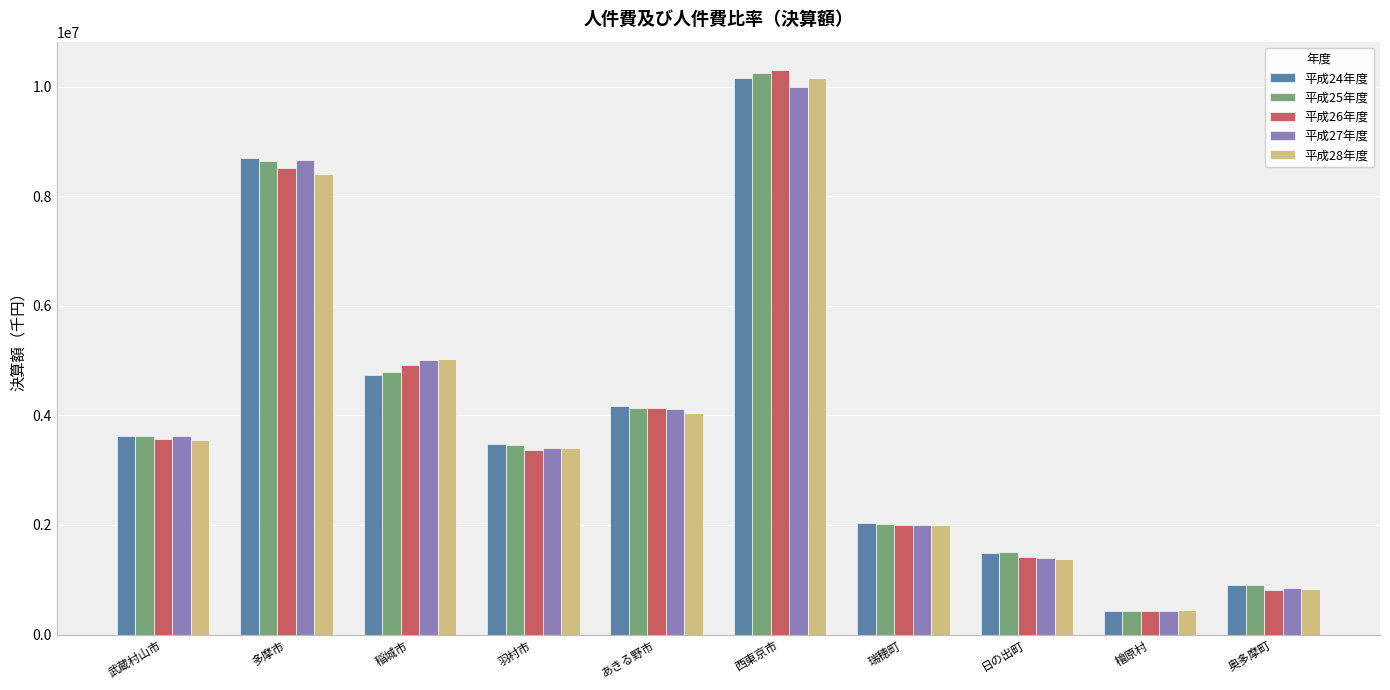

The value of 平成25年度 at 羽村市 is 3456470. True or false?

True